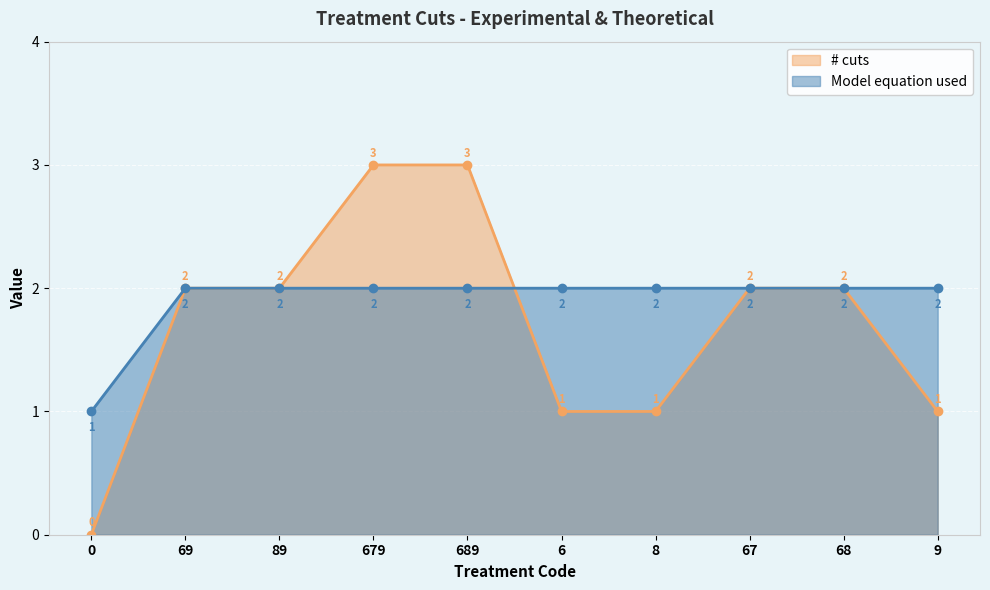

At which category does the chart reach its peak across all series?

679